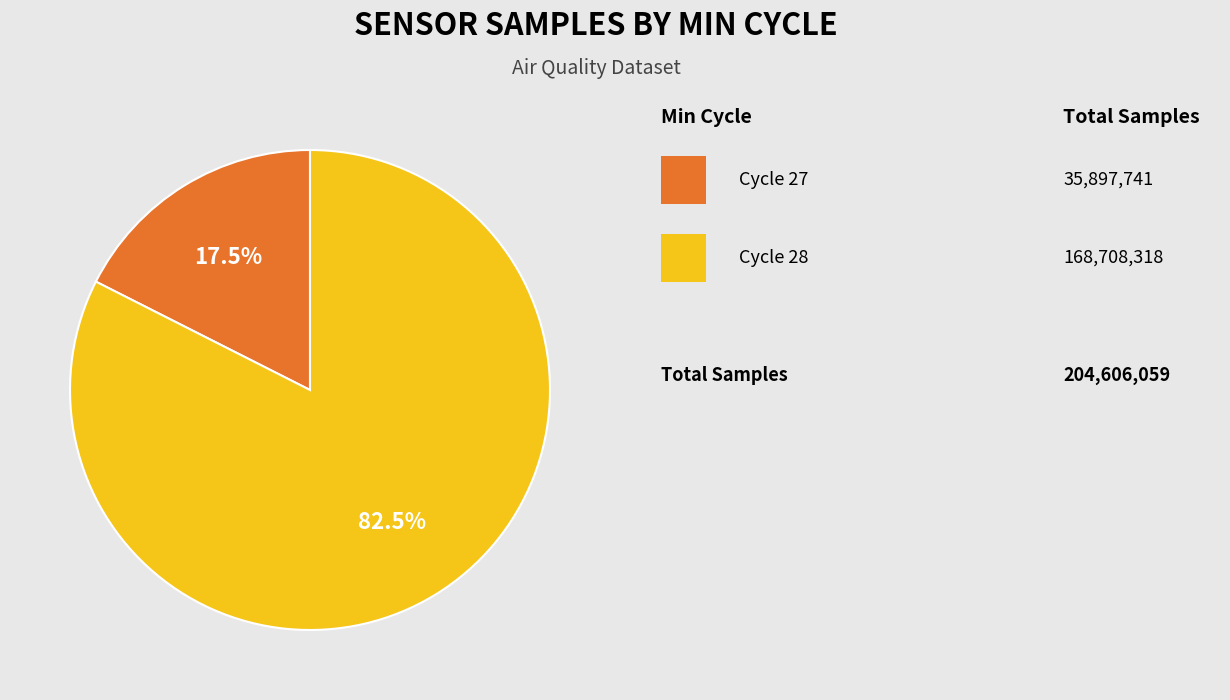

Is there any slice that represents more than half of the pie?

Yes